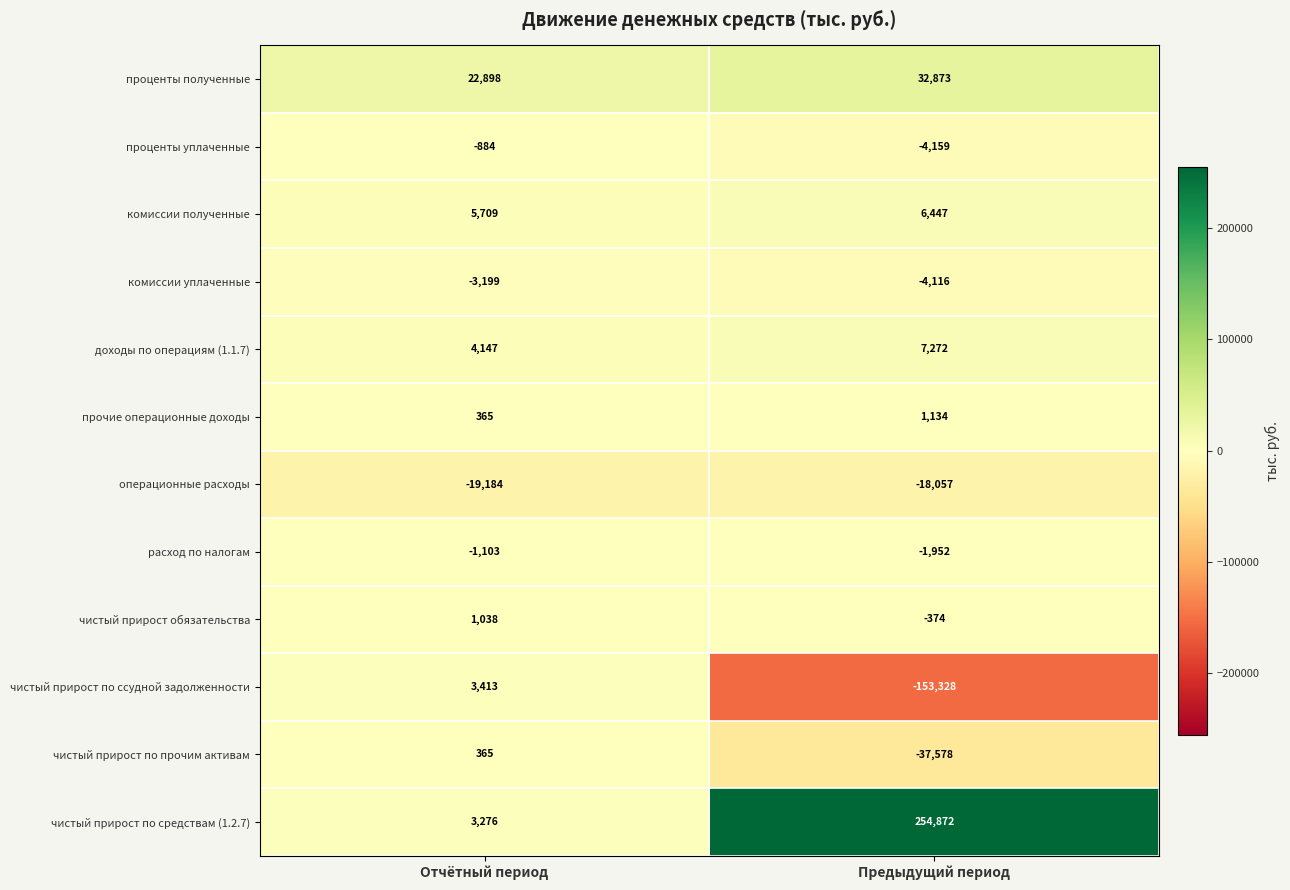

At which label is доходы по операциям (1.1.7) closest to 5709?

Отчётный период